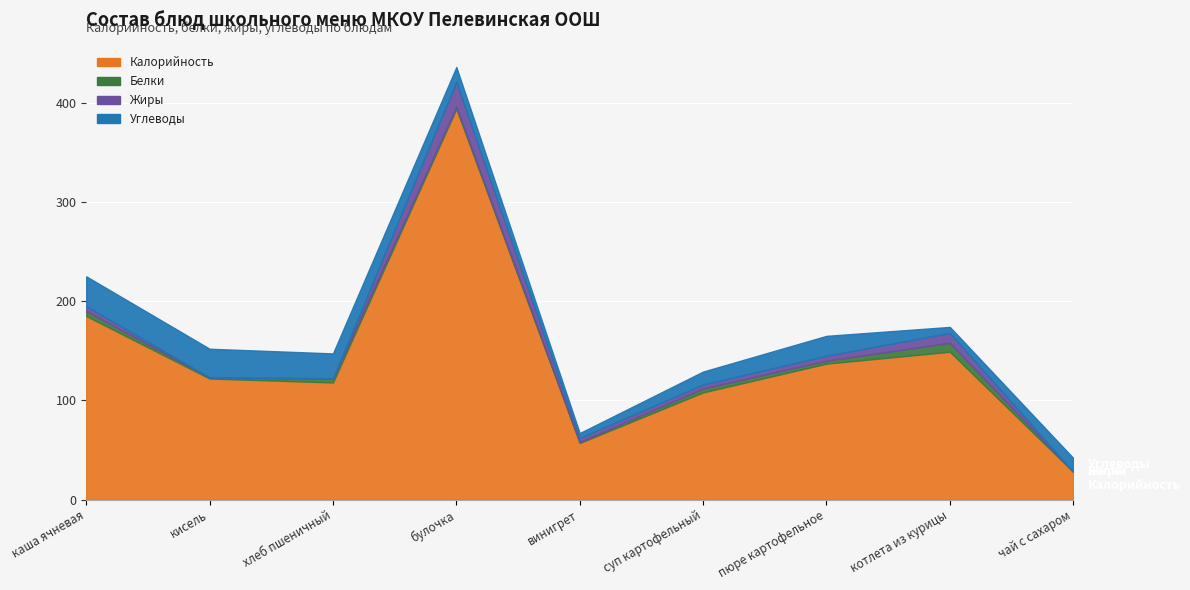

What is the total value across all series at пюре картофельное?

165.0